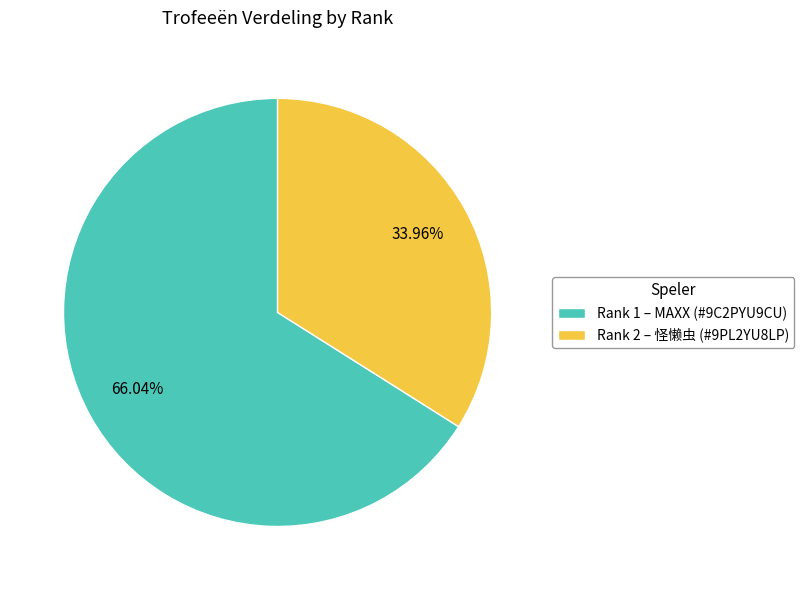

Approximately how many times larger is the value at Rank 1 – MAXX (#9C2PYU9CU) compared to Rank 2 – 怪懒虫 (#9PL2YU8LP)?

1.9